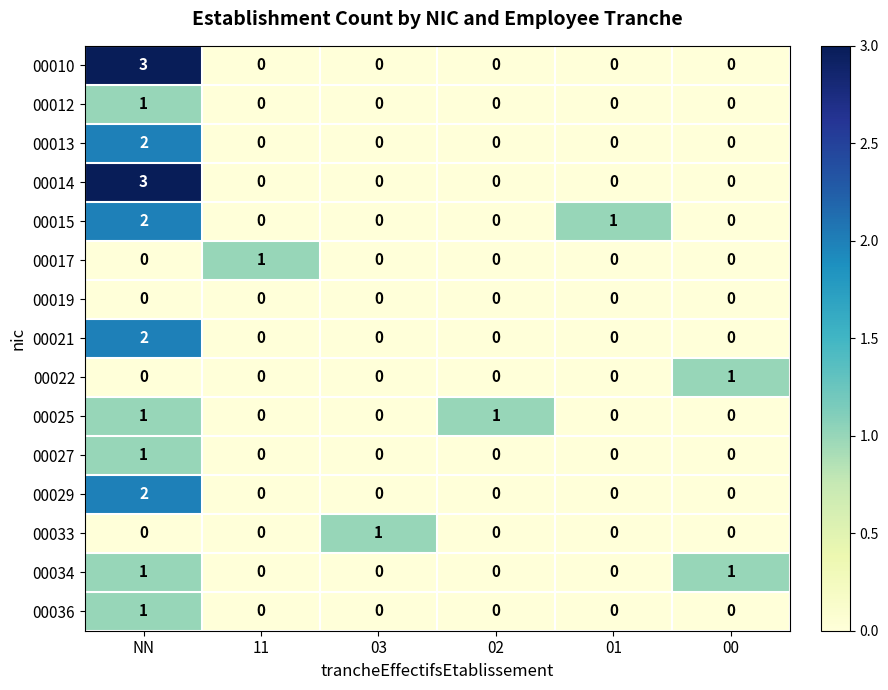

How many 00027 values are between 0 and 1?

6